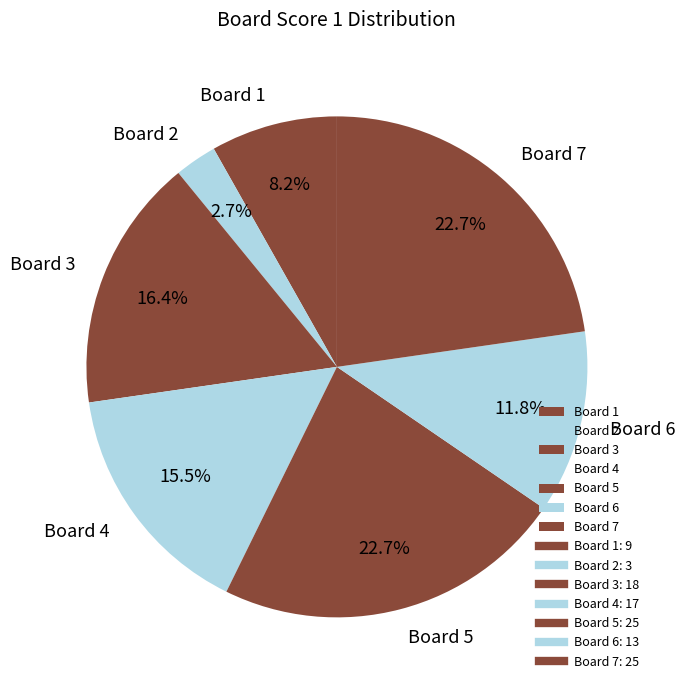

Does Board 4 account for over 50% of the chart?

No